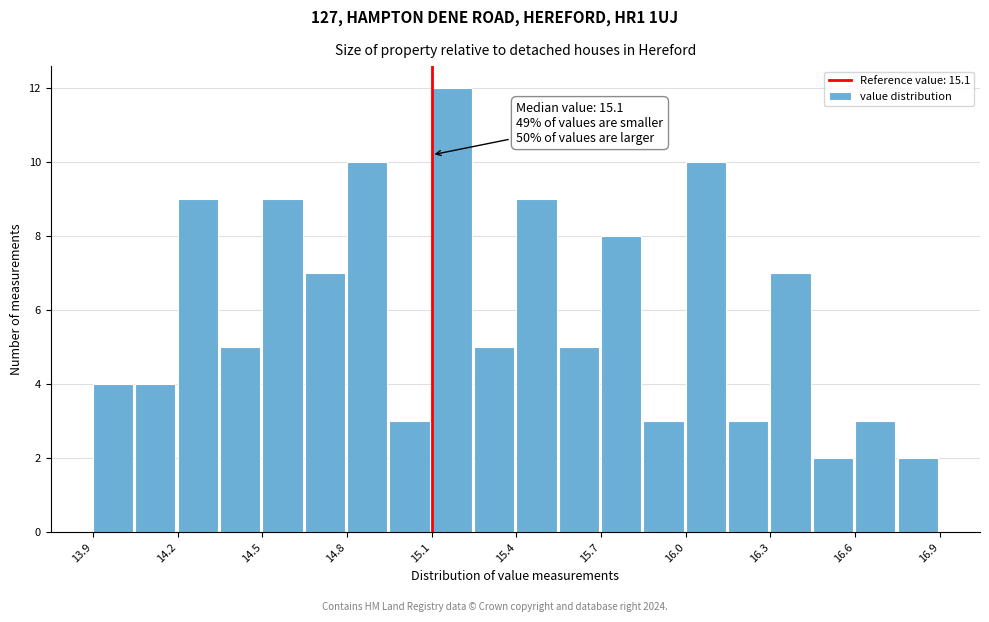

Around what value on the x-axis is the tallest bar? Give the approximate position of its centre, as read against the axis.

15.15